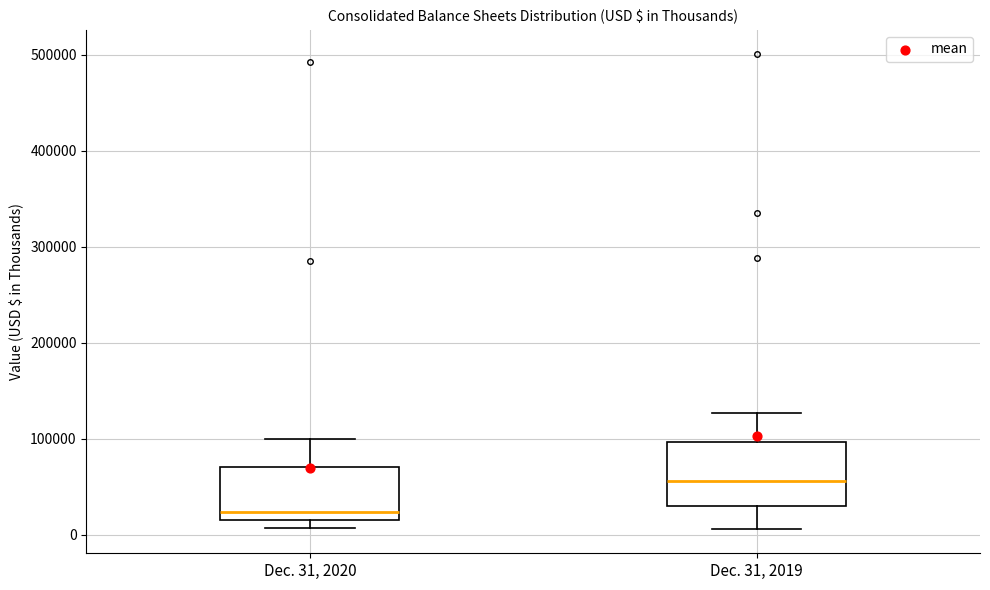

Where is the lower edge of the box for Dec. 31, 2019 on the y-axis? The values are not printed on the chart, so give them approximately, as read against the axis.

30000